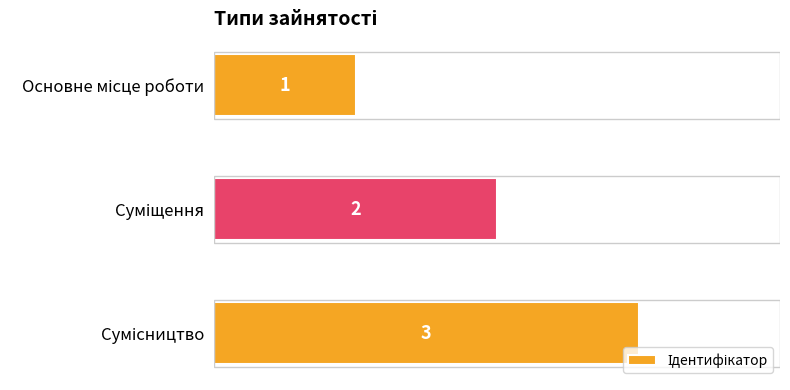

What is the greatest value displayed?

3